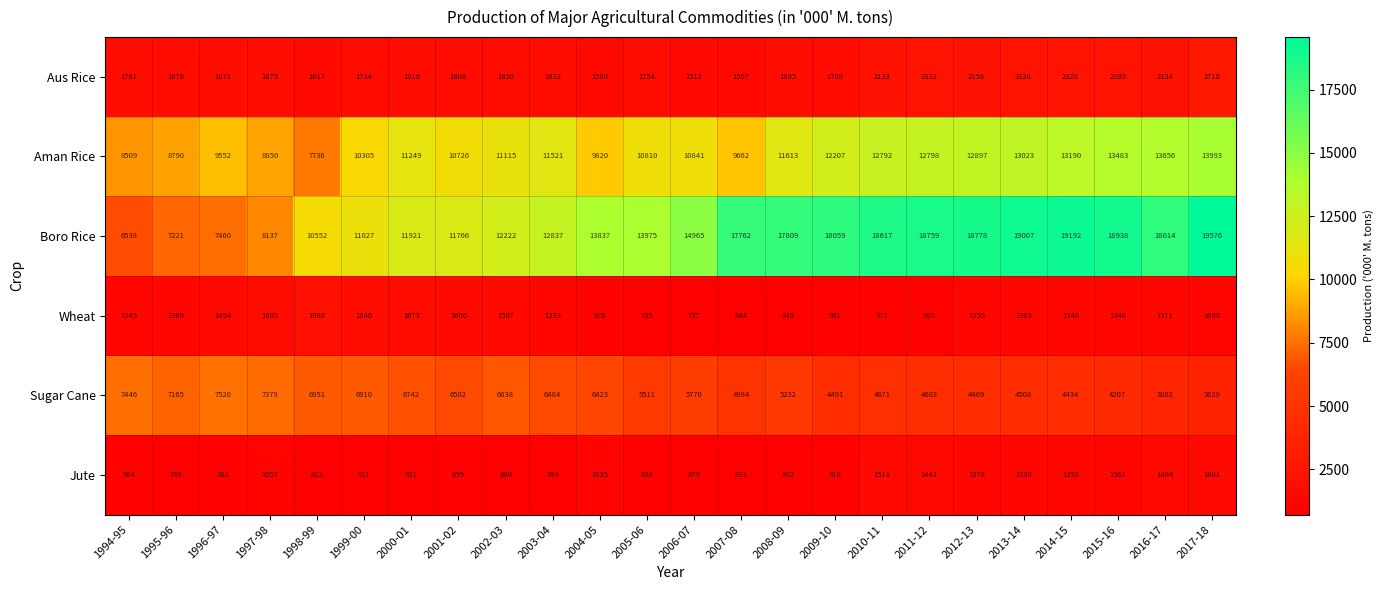

Rank the series by their maximum value, from lowest to highest.

Jute, Wheat, Aus Rice, Sugar Cane, Aman Rice, Boro Rice